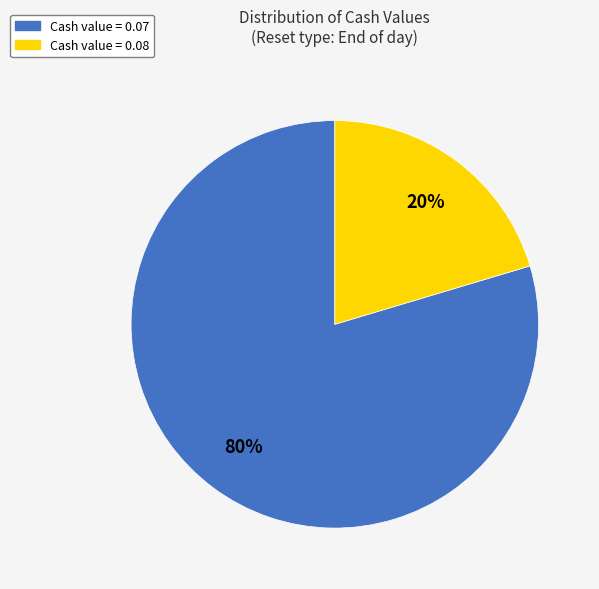

Is there a majority slice in this chart?

Yes